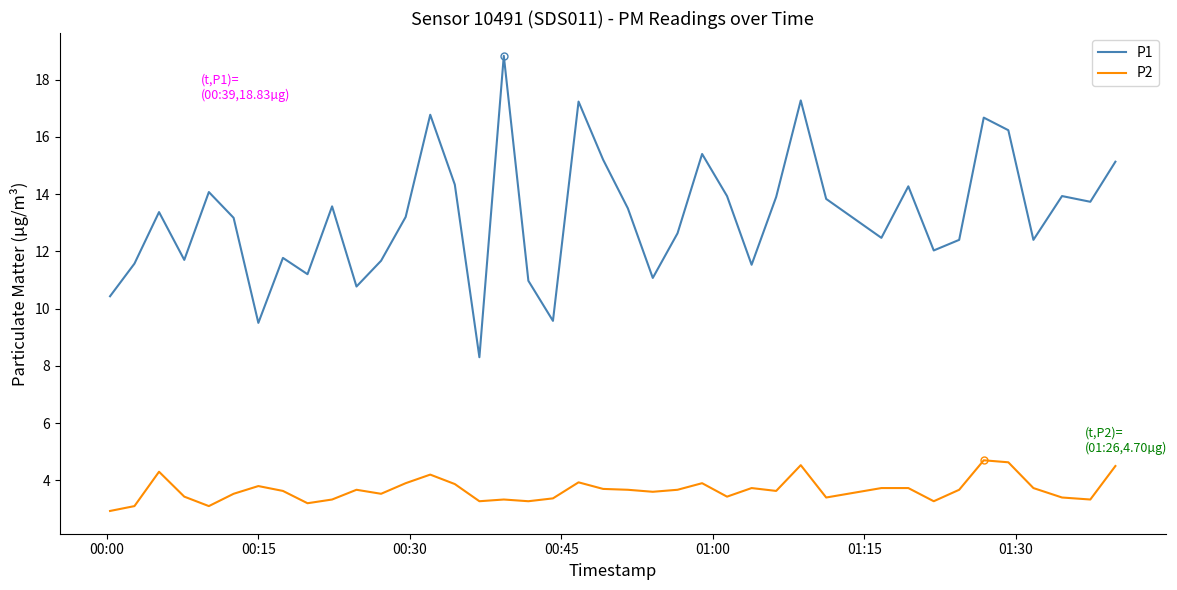

What is the minimum value for P2?

2.9